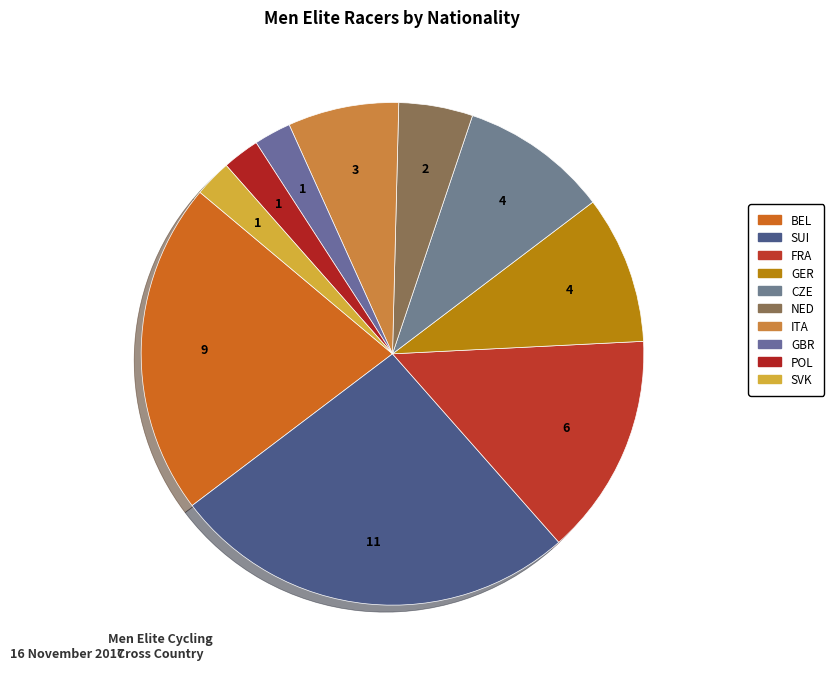

What is the change in value from ITA to SVK?

-2